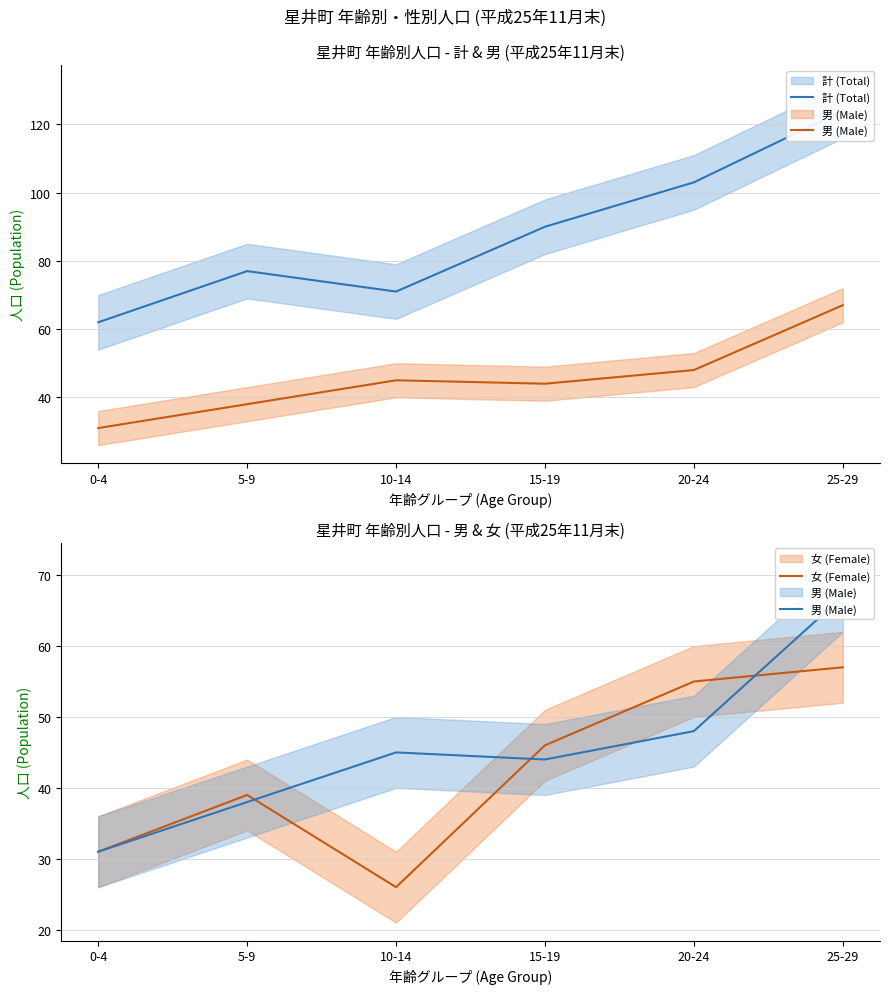

What is the value of the 男 (Male) point at the 3rd from the left?

45